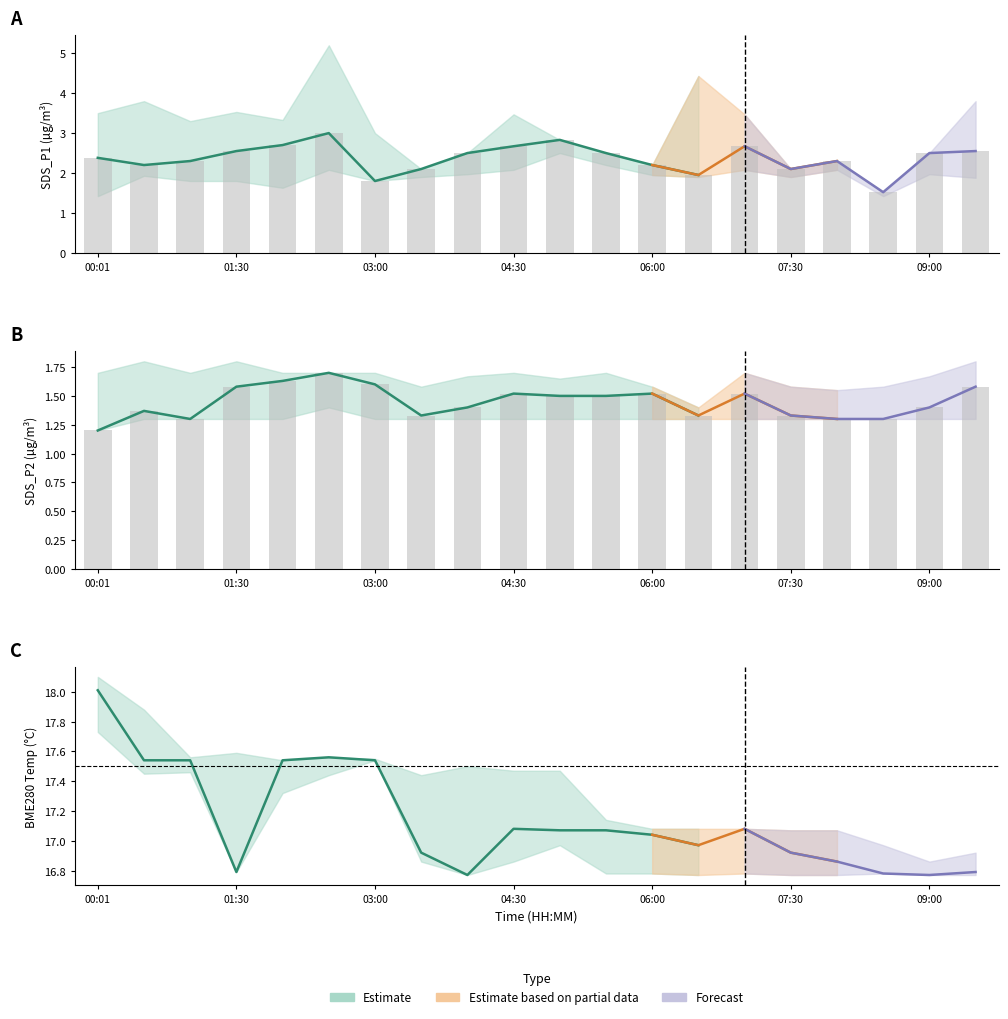

What is the maximum value shown in the chart?

3.0